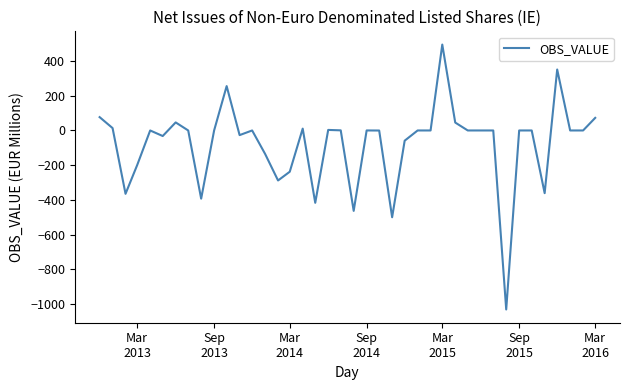

What is the smallest value displayed?

-1031.4